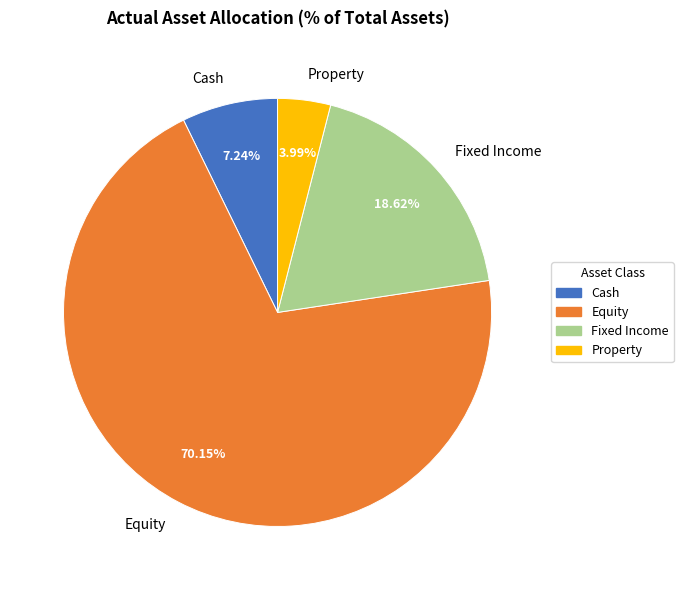

What portion of the pie excludes Equity?

29.8%